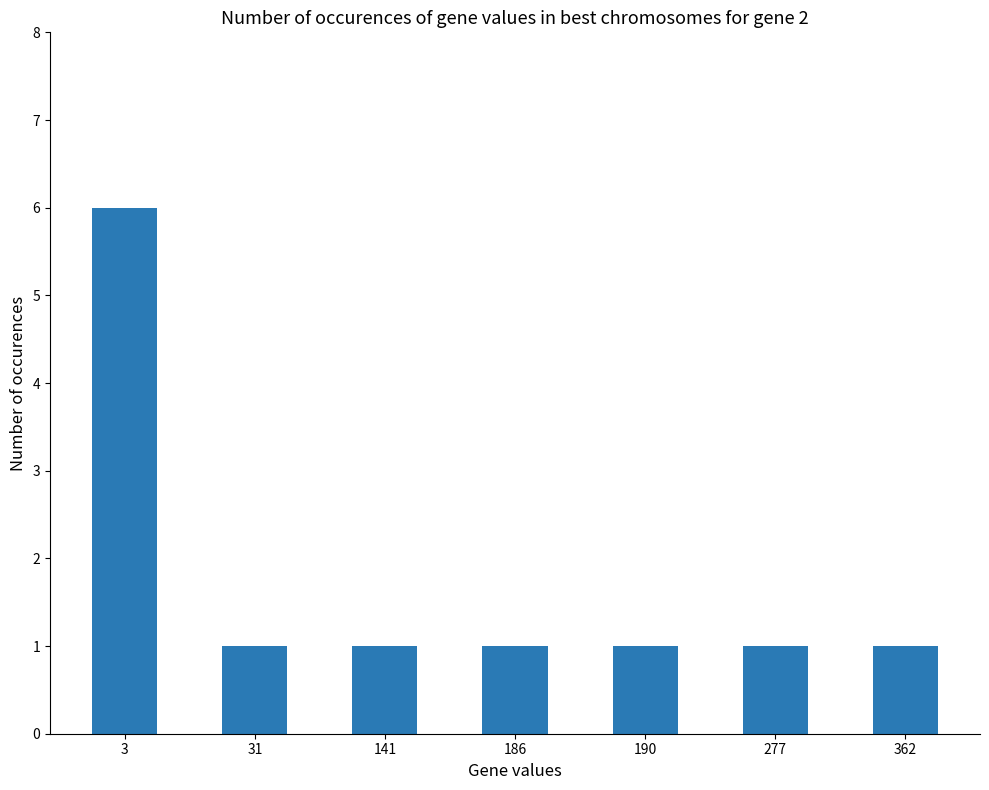

Is it true that the value at 277 is 1?

True